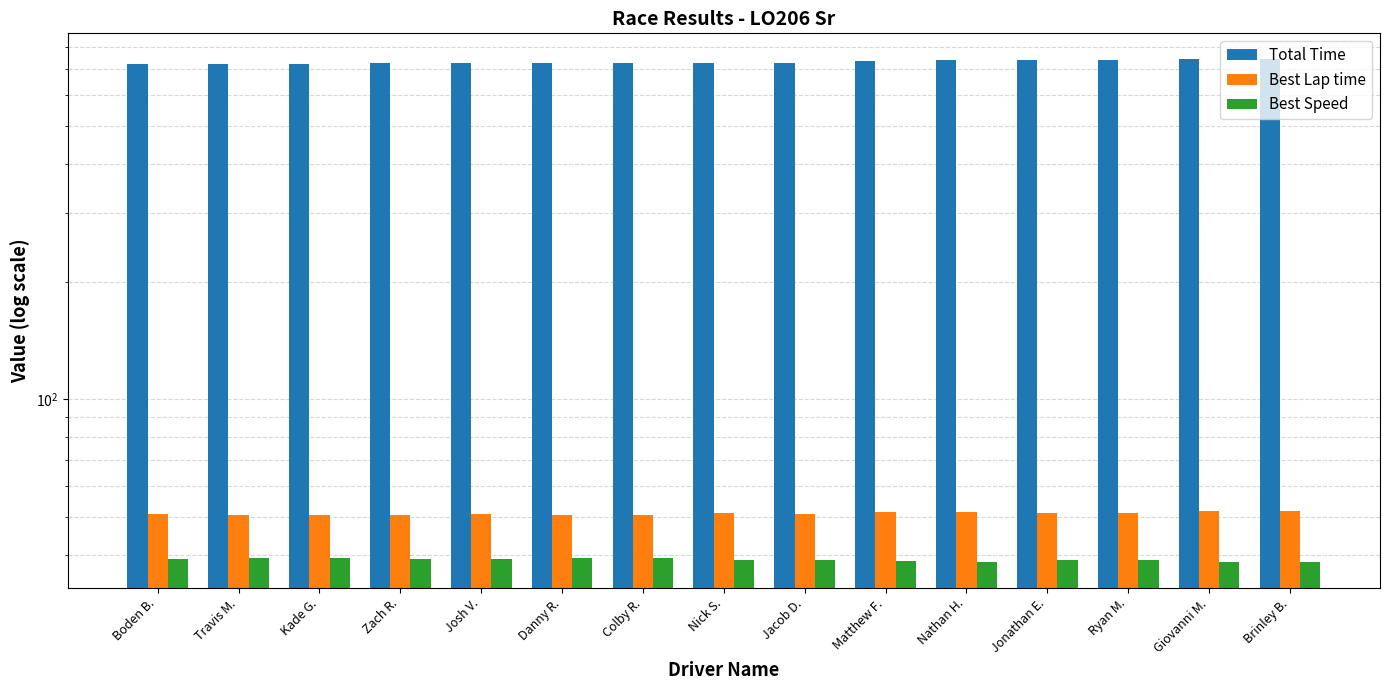

Is the value of Best Lap time at Kade G. greater than the value of Best Speed at Brinley B.?

Yes